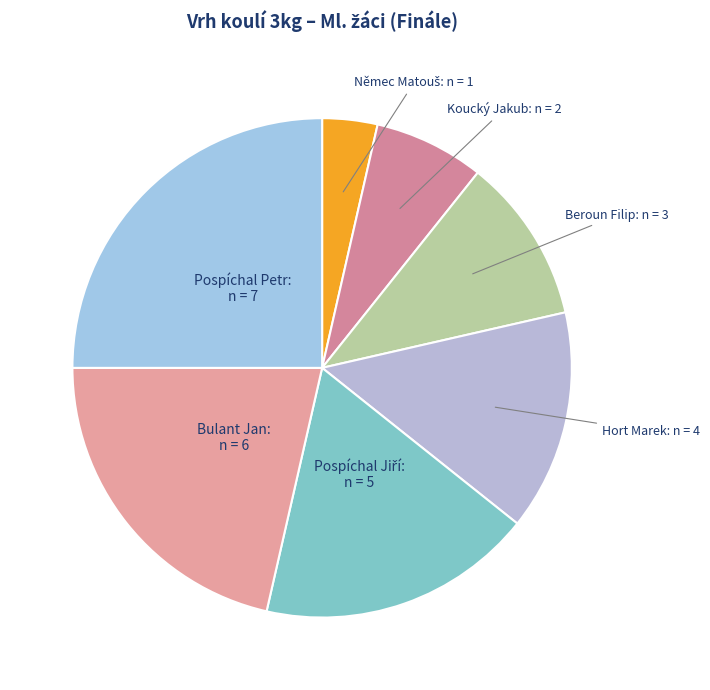

Which category has the biggest portion of the pie?

Pospíchal Petr